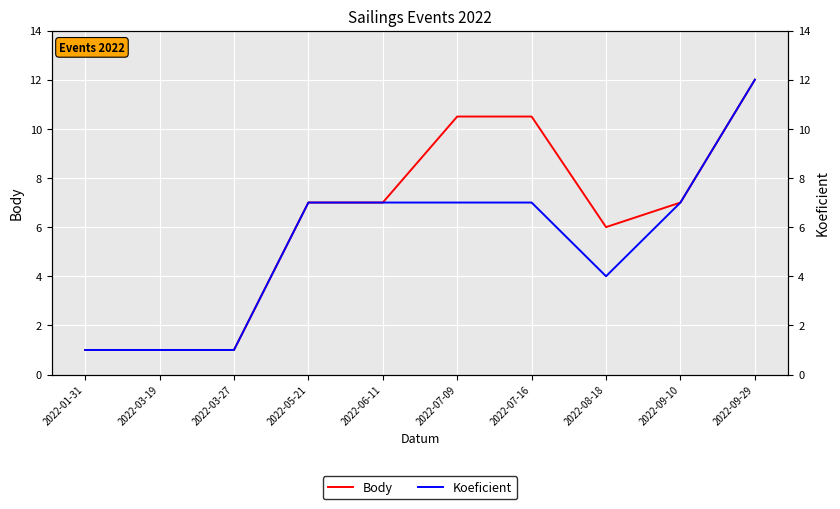

Rank the series at 2022-05-21 from highest to lowest value.

Body, Koeficient